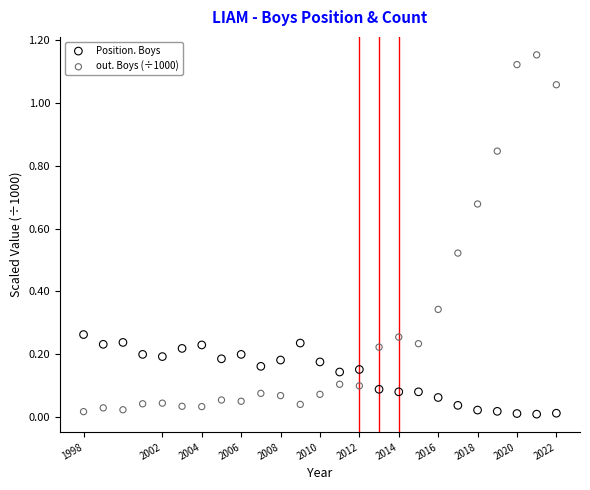

Which series has the widest spread of Y values?

out. Boys (÷1000)